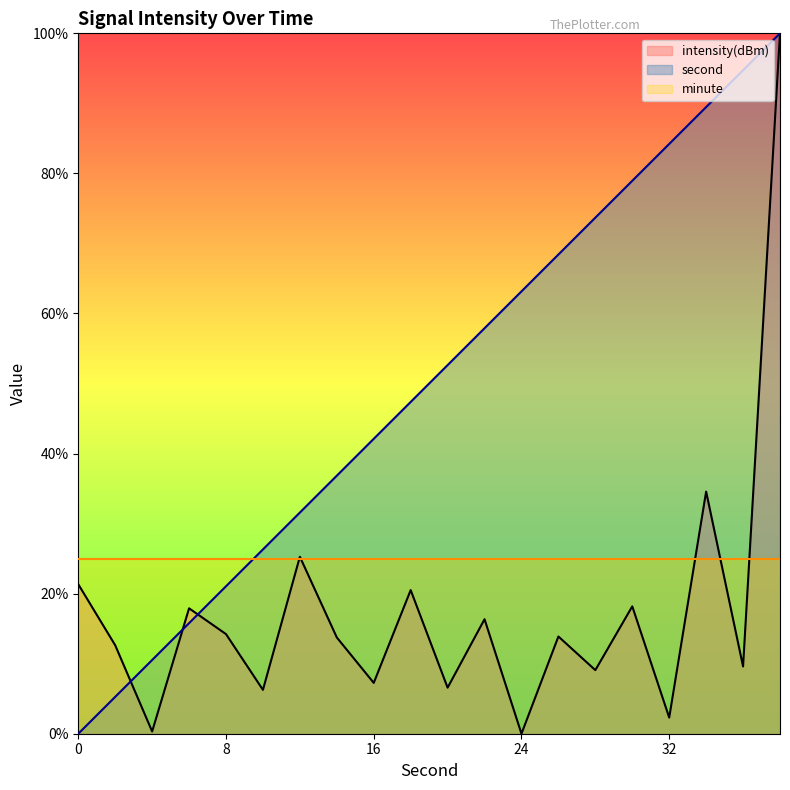

What is the value of the intensity point at the 19th from the left?

9.6